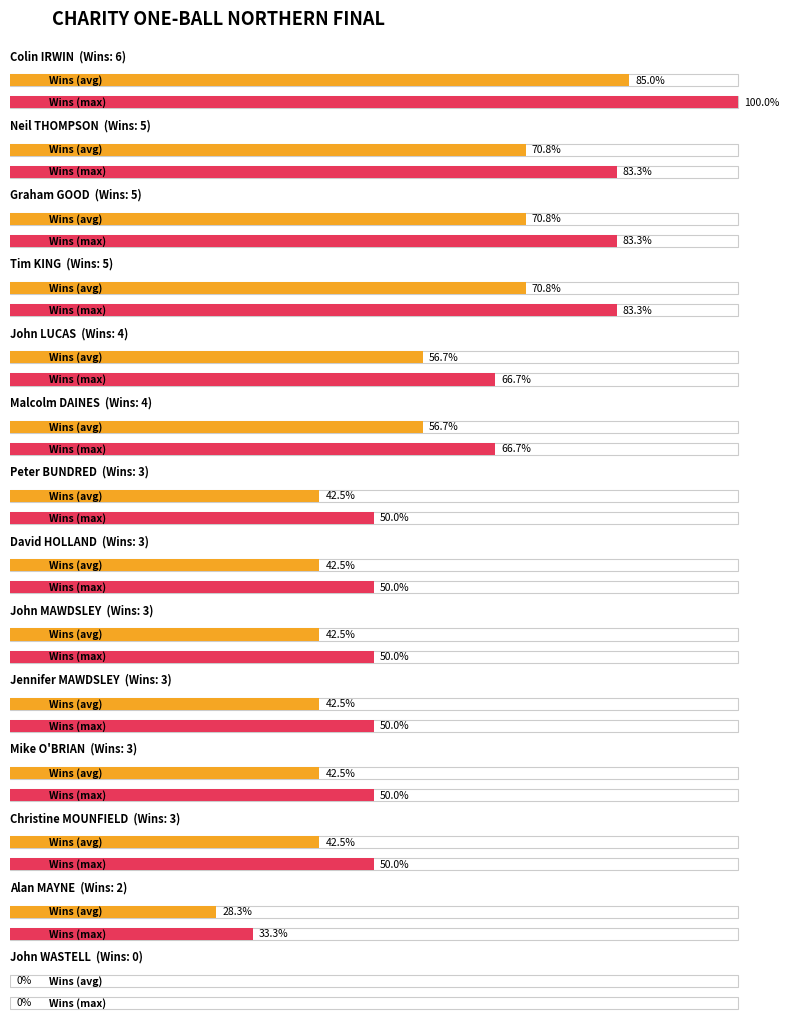

Which has a higher value, Neil THOMPSON or John MAWDSLEY?

Neil THOMPSON